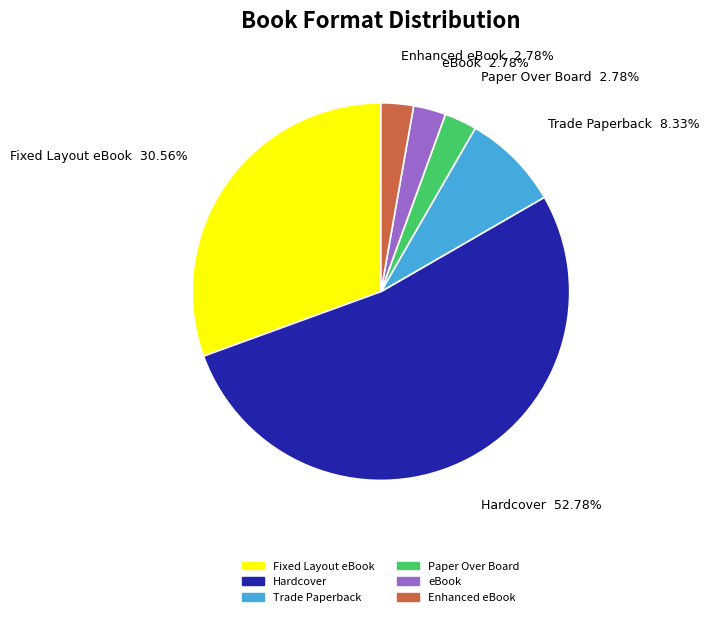

To the nearest percent, what is the difference between the largest and smallest slice percentages?

50%